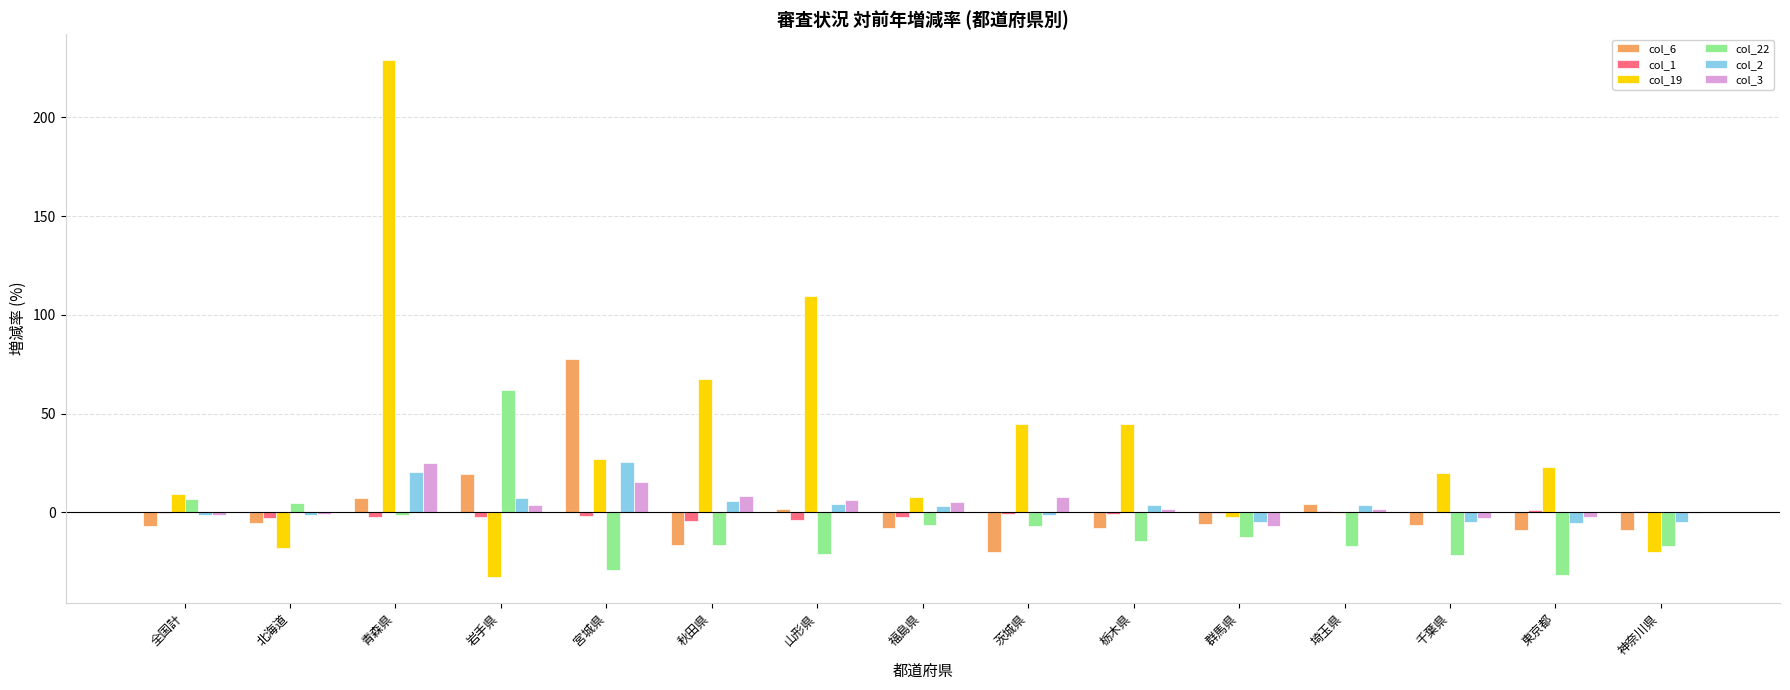

What is the maximum value for col_19?

229.1